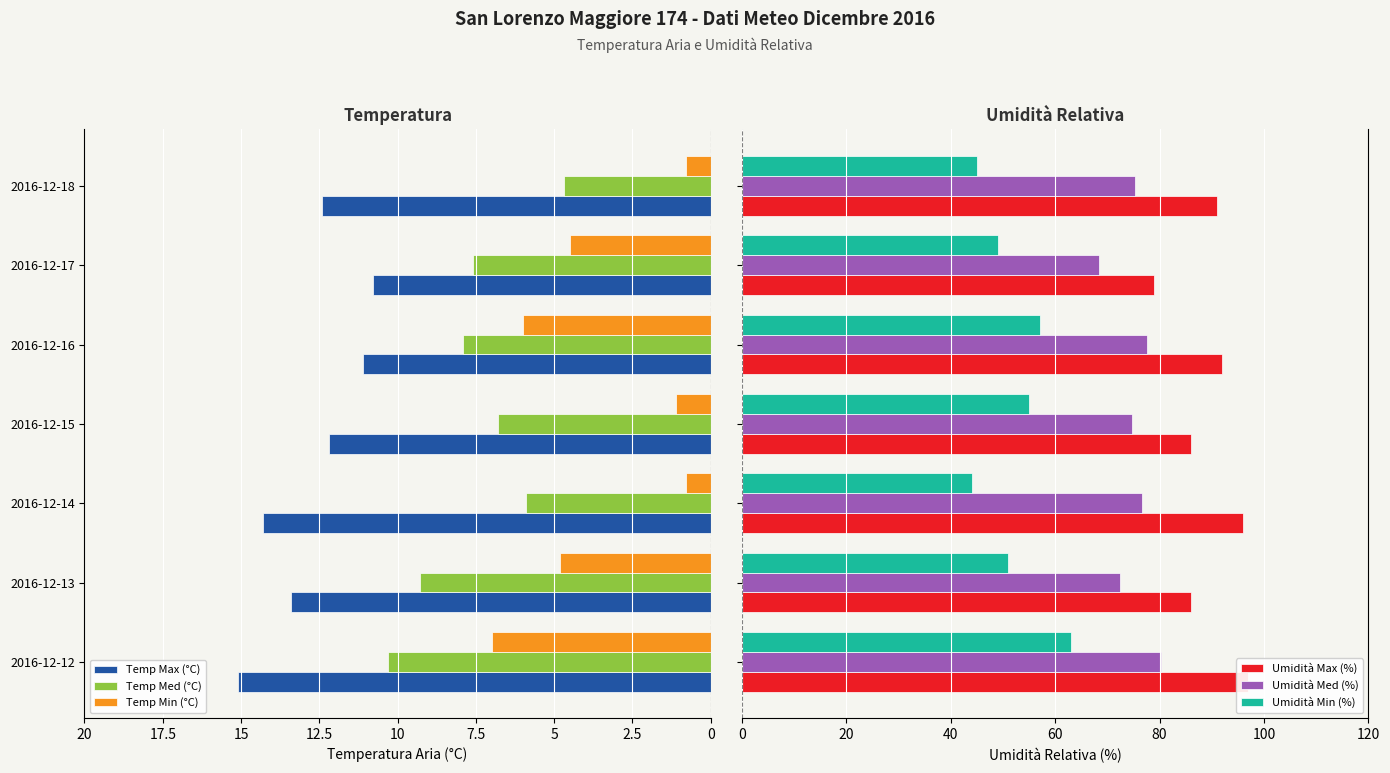

Which series has the largest total across all categories?

Umidità Max (%)